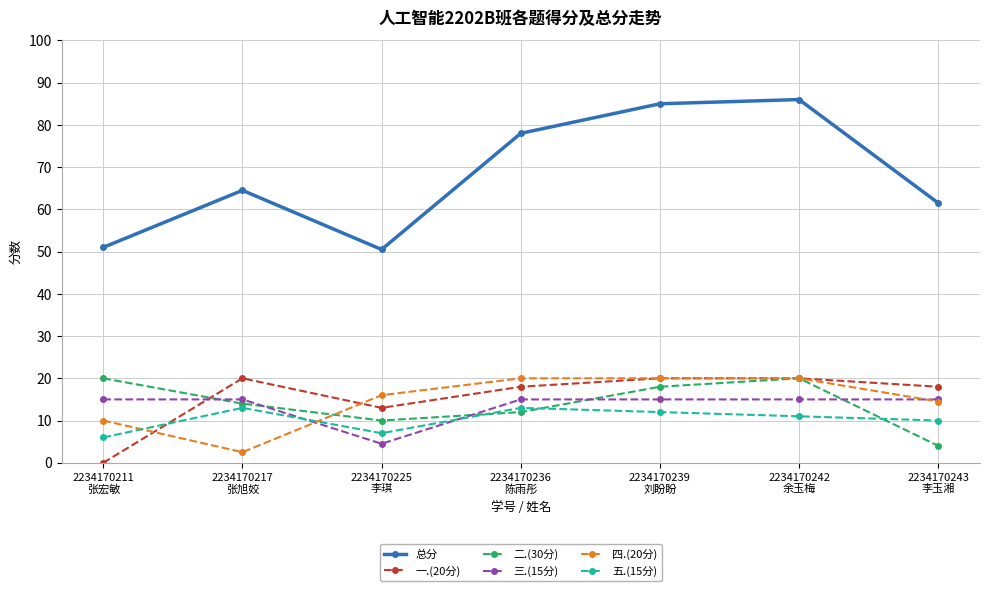

Which series has the widest spread of values?

总分